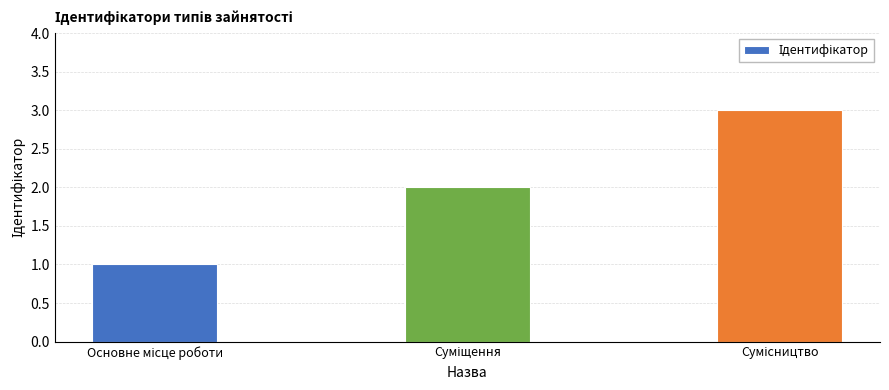

What is the sum of all values?

6